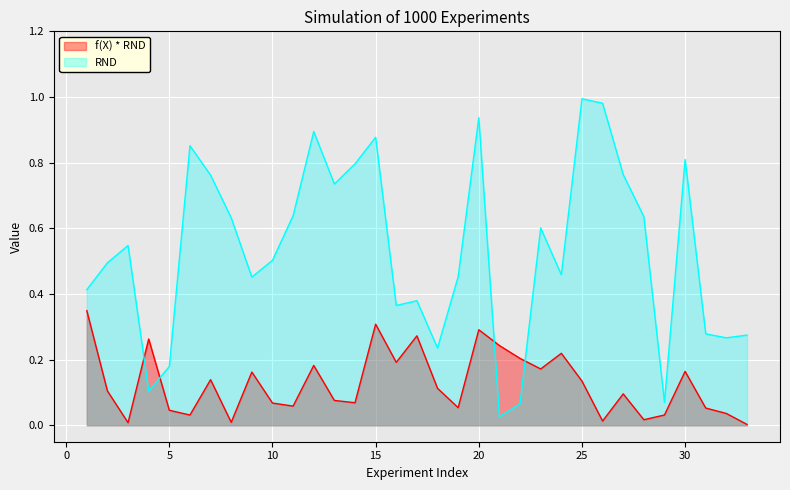

True or false: f(X) * RND has a value of 0.2 at 23.

True